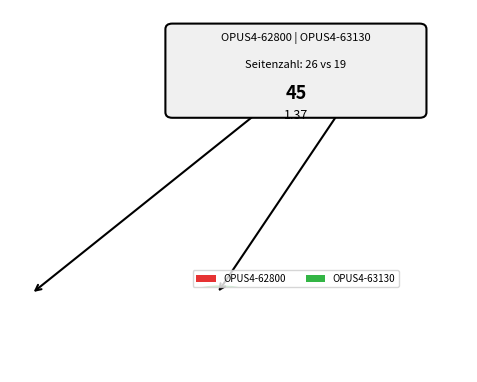

Is there any slice that represents more than half of the pie?

Yes